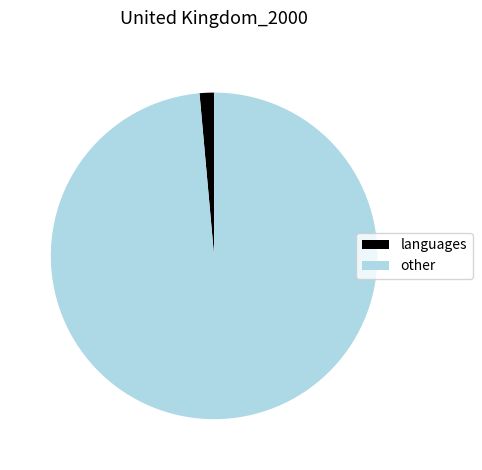

Is the sum of other and languages greater than half?

Yes